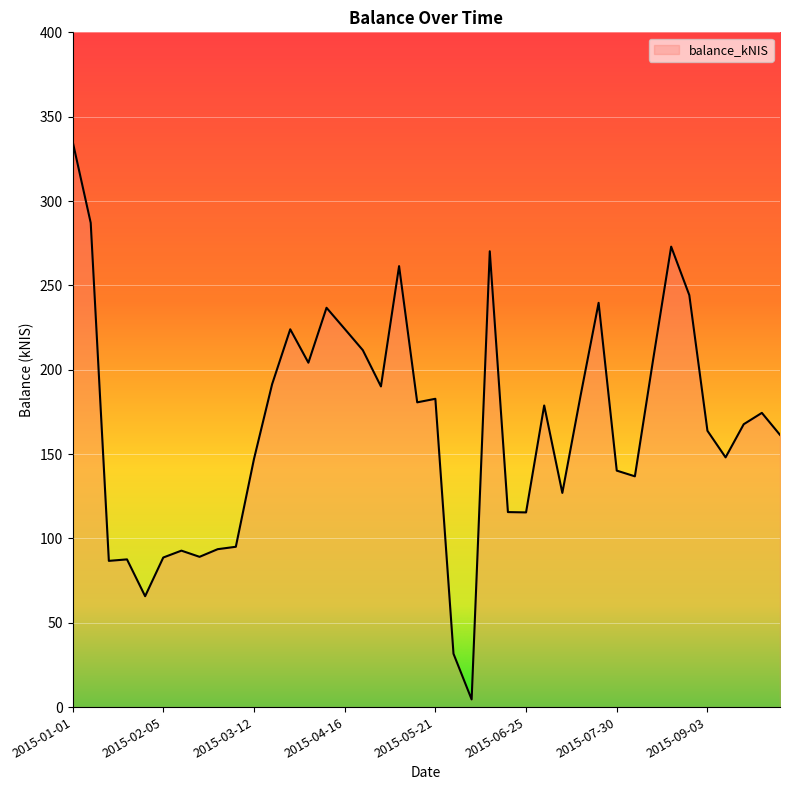

What is the greatest value displayed?

335.5